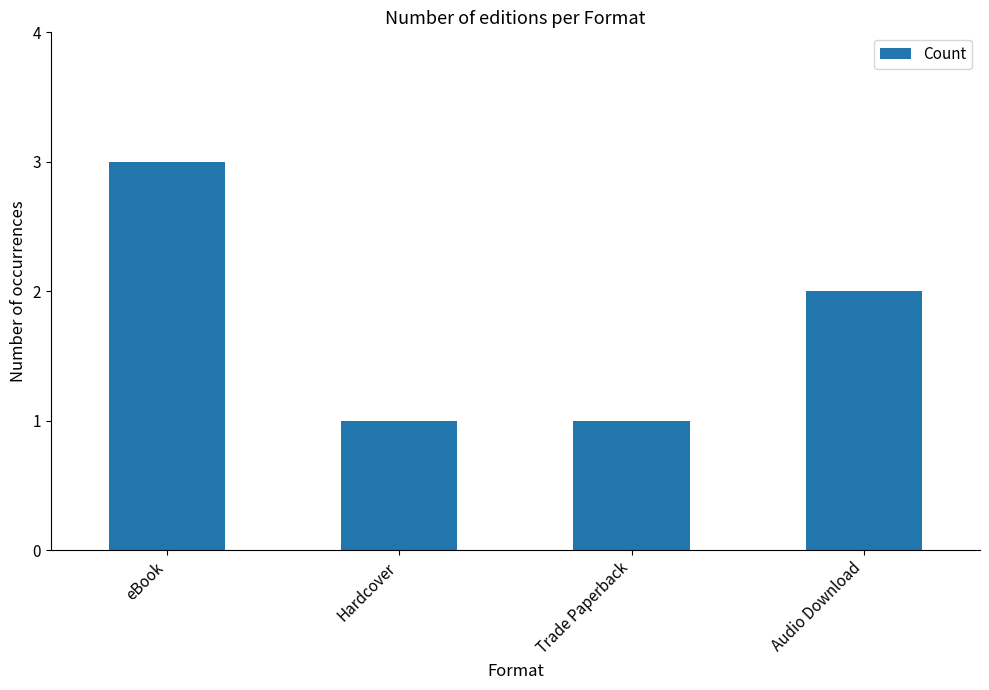

Reading left to right, what are all the values shown in this chart?

eBook=3	Hardcover=1	Trade Paperback=1	Audio Download=2